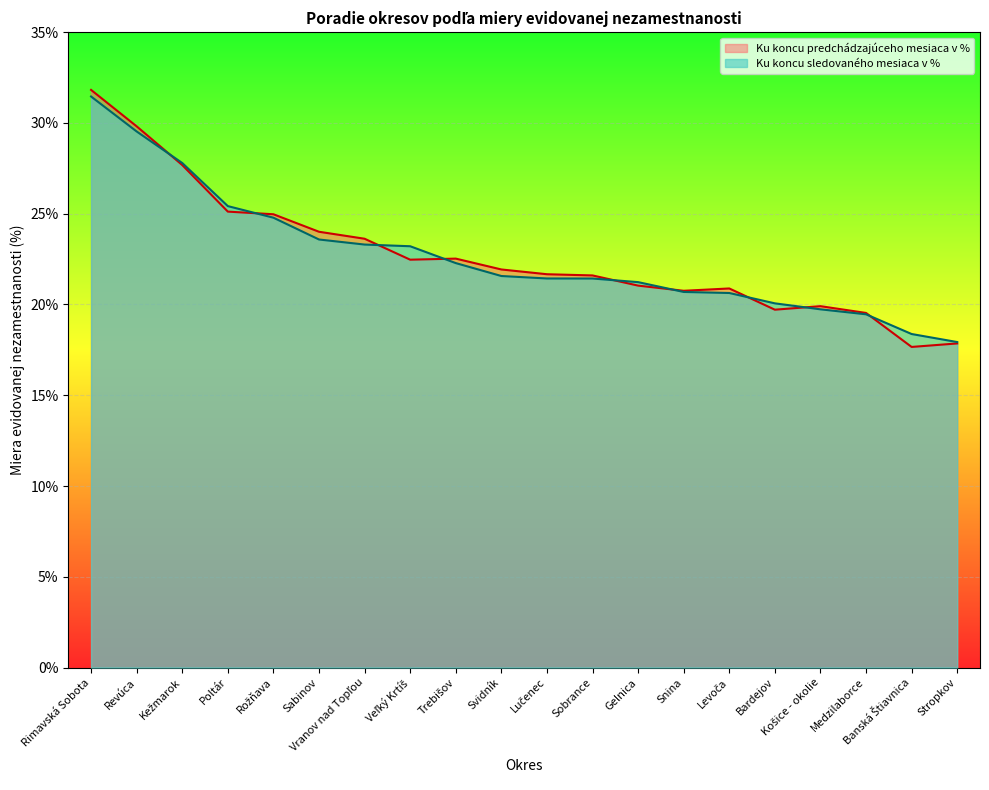

Rank the series at Levoča from lowest to highest value.

Ku koncu sledovaného mesiaca v %, Ku koncu predchádzajúceho mesiaca v %